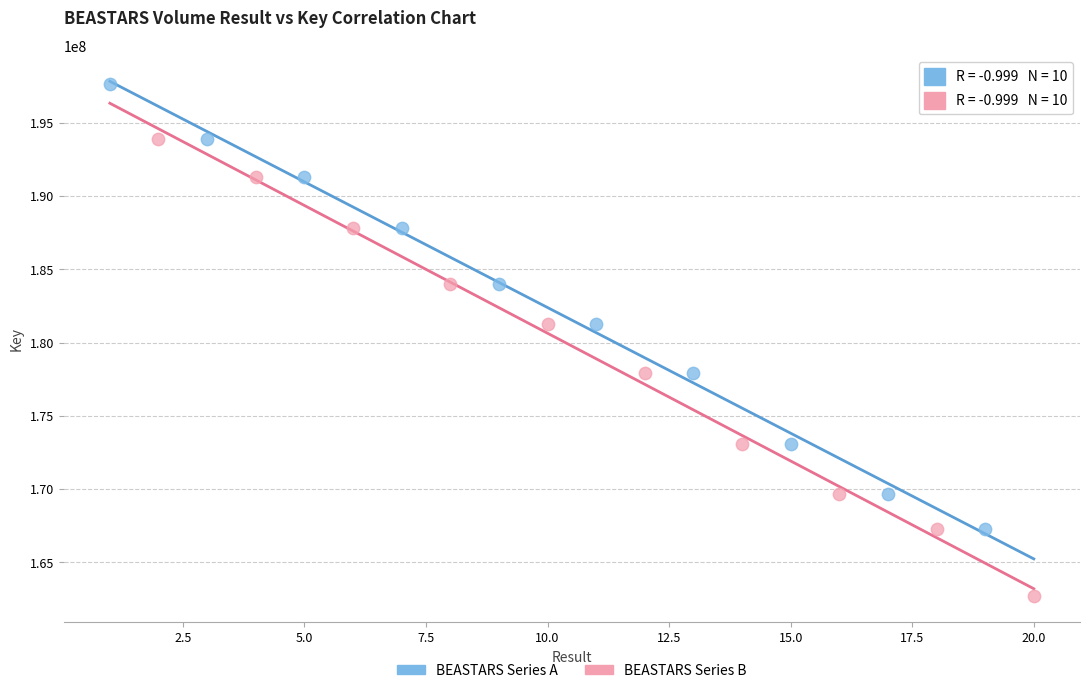

Which series contains the lowest Y value?

BEASTARS Series B